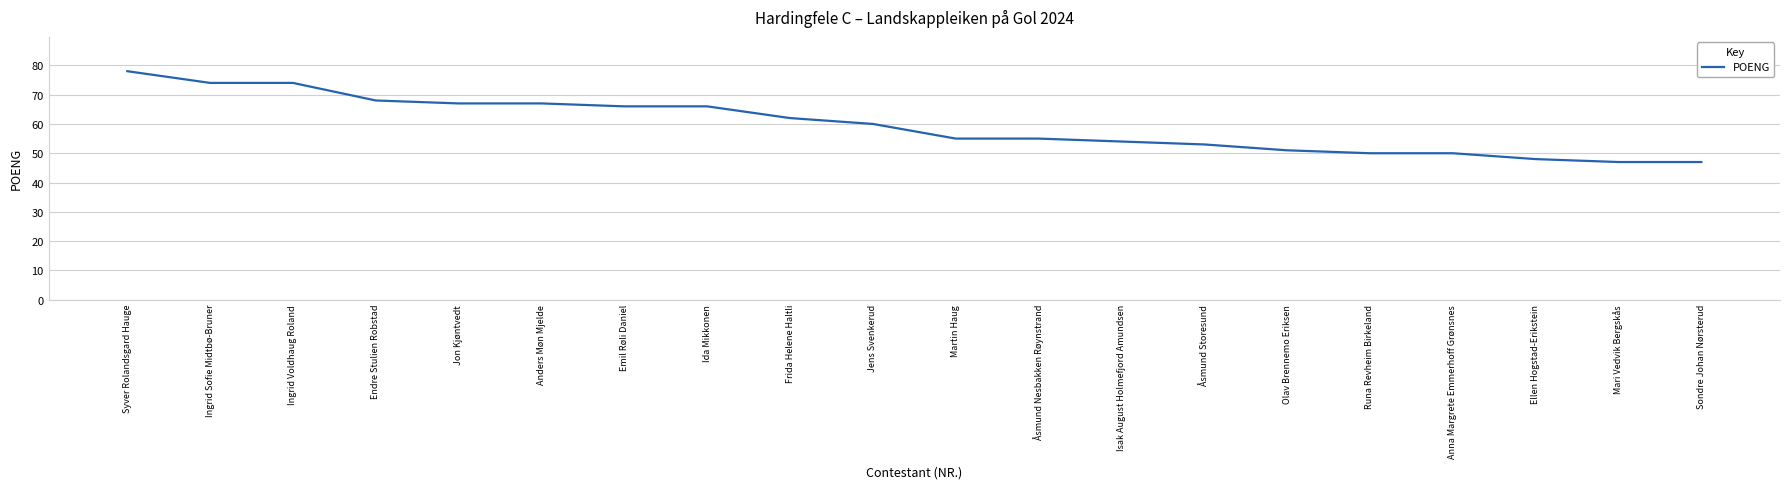

What is the difference between the maximum and second lowest values?

31